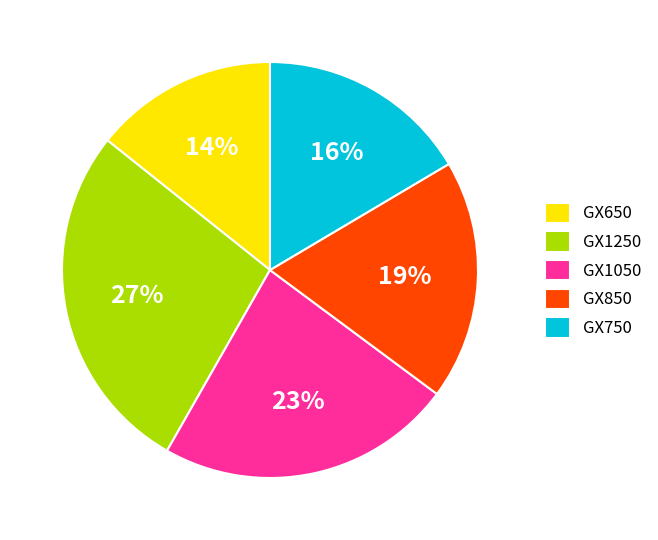

Is there a majority slice in this chart?

No